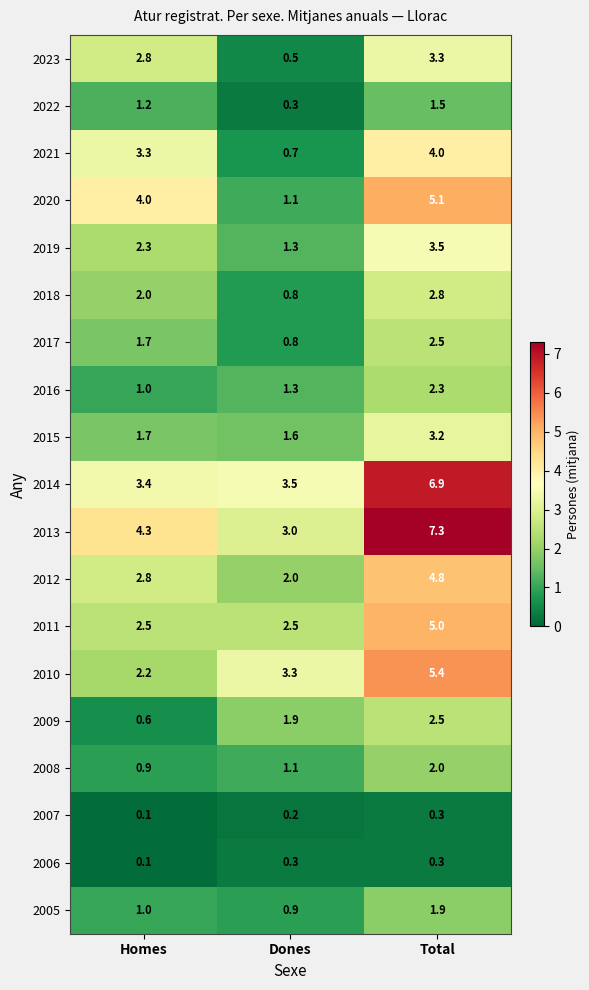

Between Homes and Dones, which series saw the biggest shift?

2020